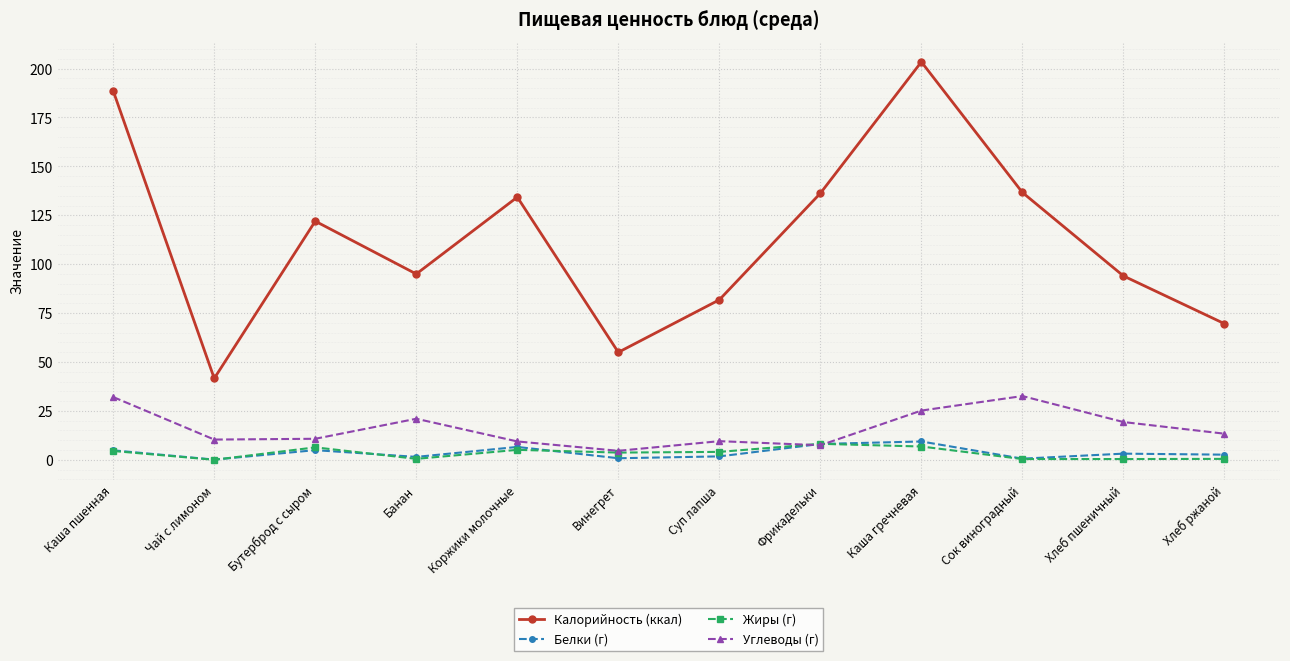

What is the label of the 9th point from the right?

Банан